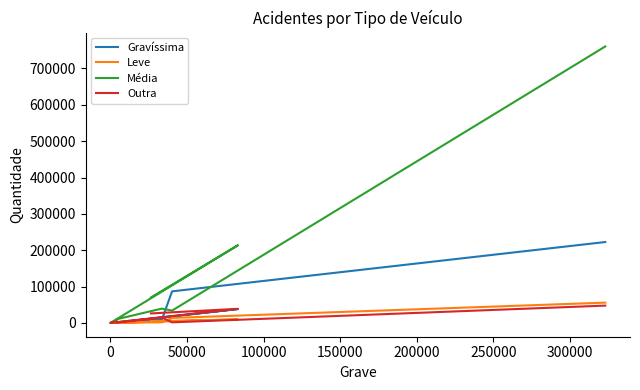

How many values in the Gravíssima series are below 11115?

4